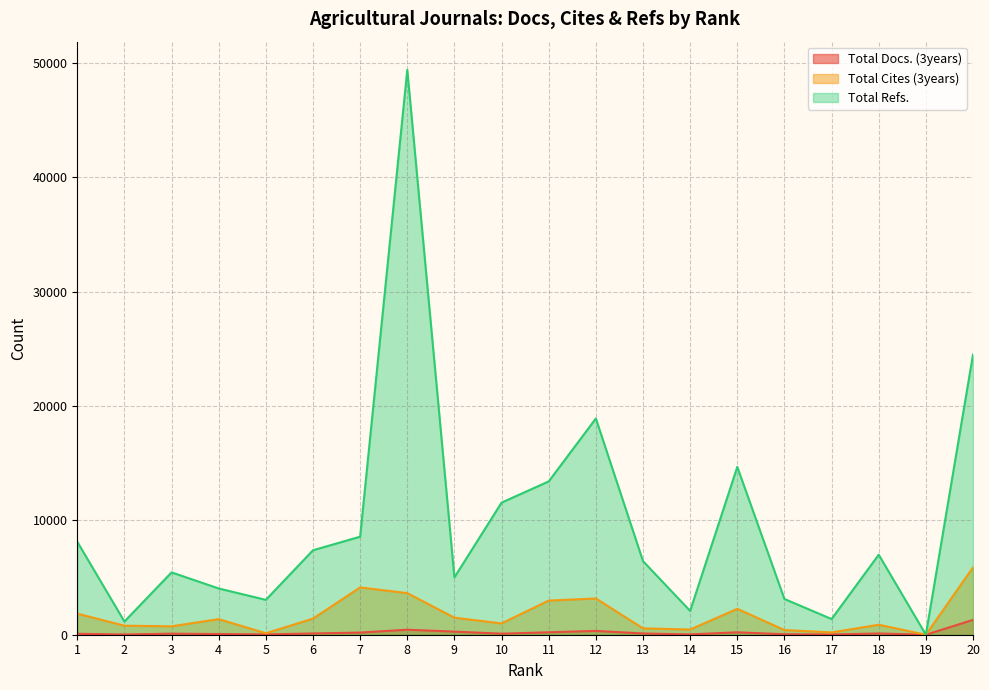

True or false: Total Cites (3years) has more than 1 interior local peaks.

True